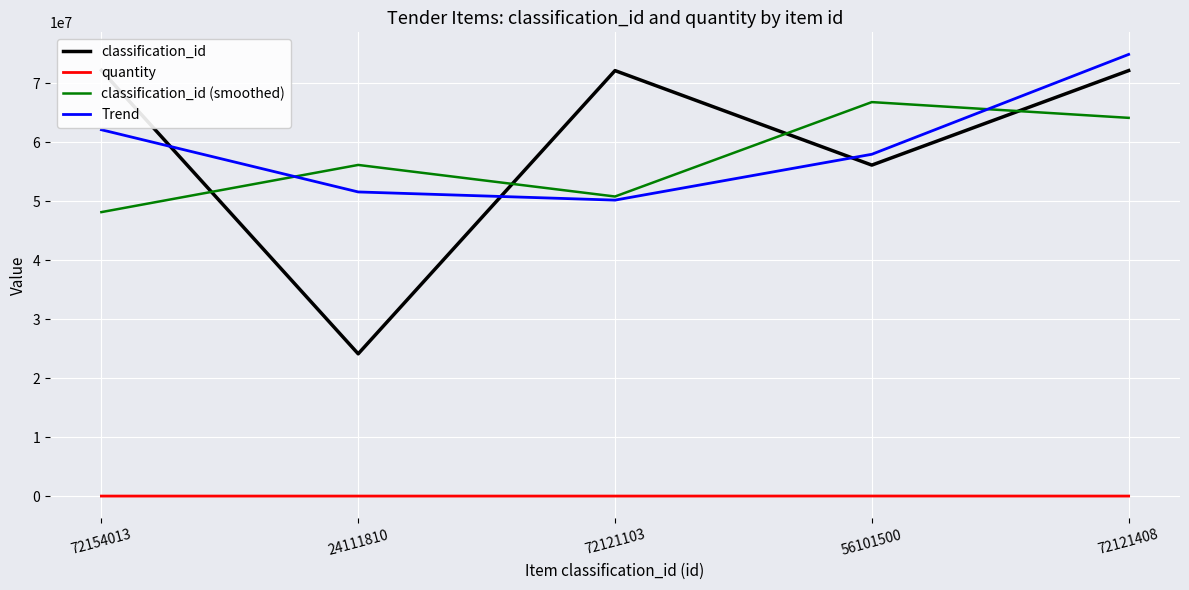

What is the label of the 1st point from the left?

72154013